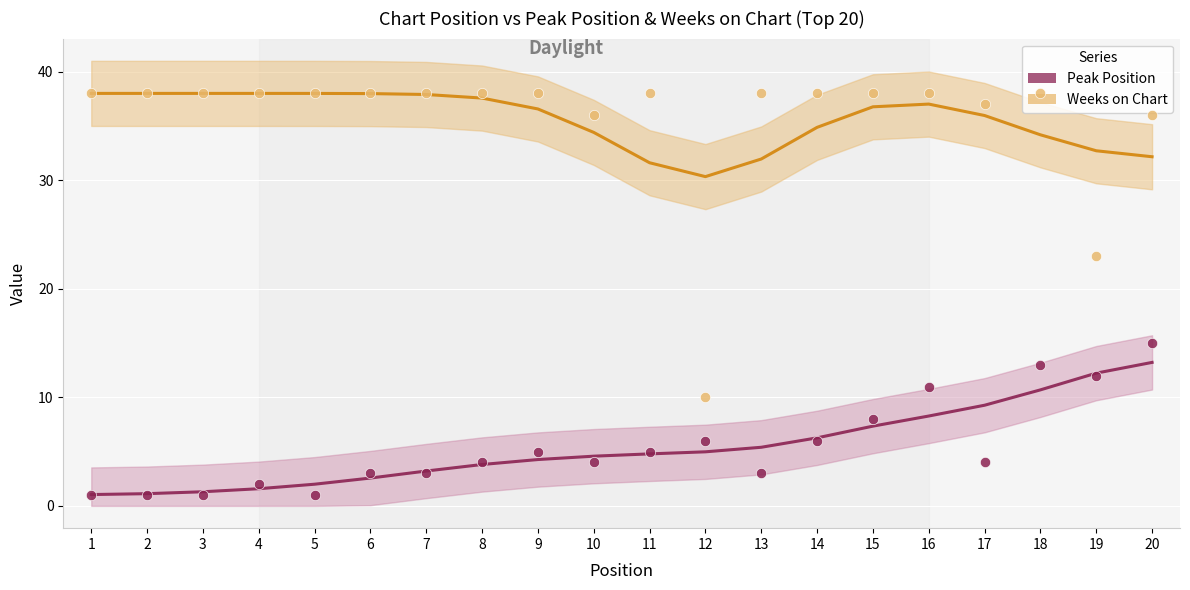

What are all the series names shown in the legend?

Weeks on Chart, Peak Position